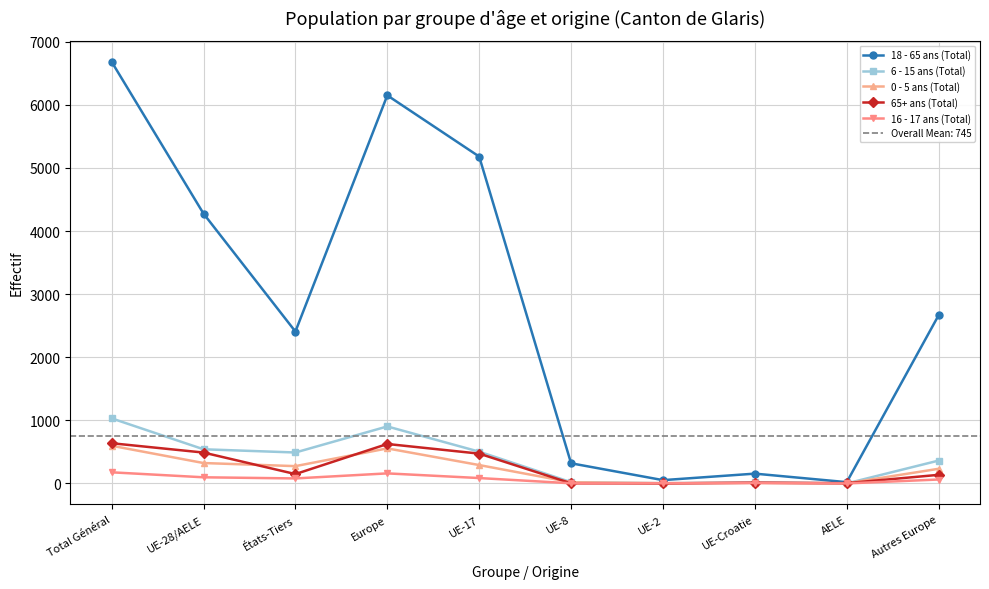

Which series changed the most between Total Général and Autres Europe?

18 - 65 ans (Total)